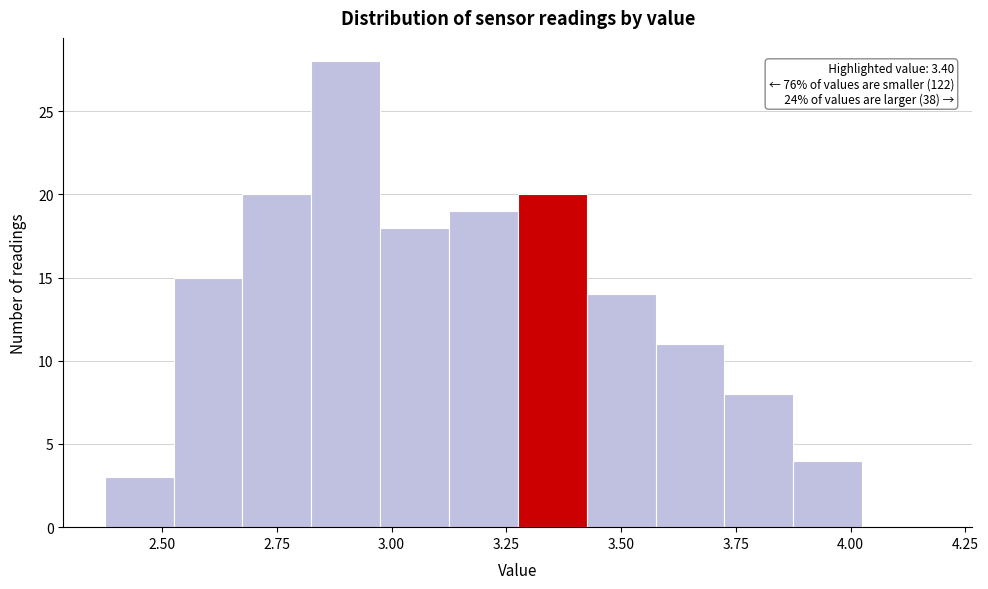

Around what value on the x-axis is the tallest bar? Give the approximate position of its centre, as read against the axis.

2.90